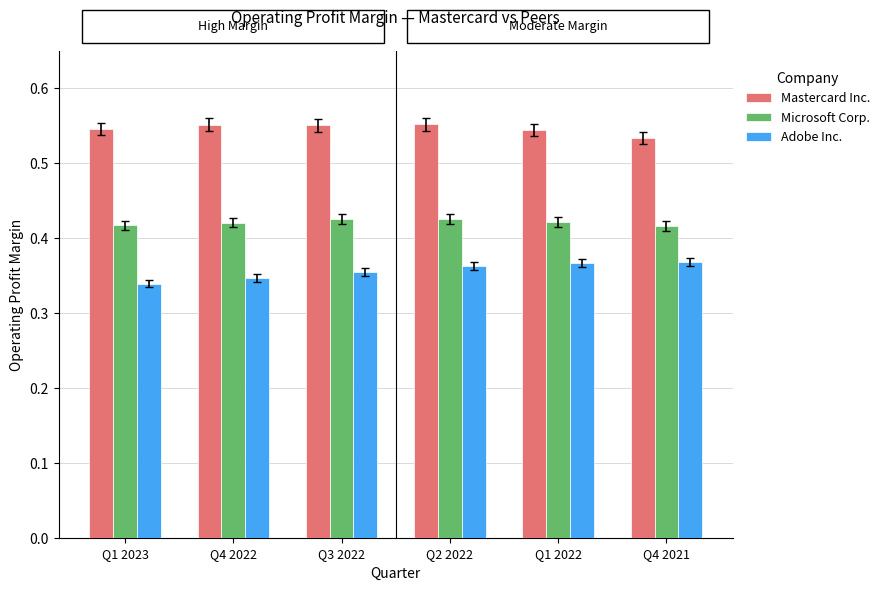

How many Microsoft Corp. values are between 0 and 1?

6